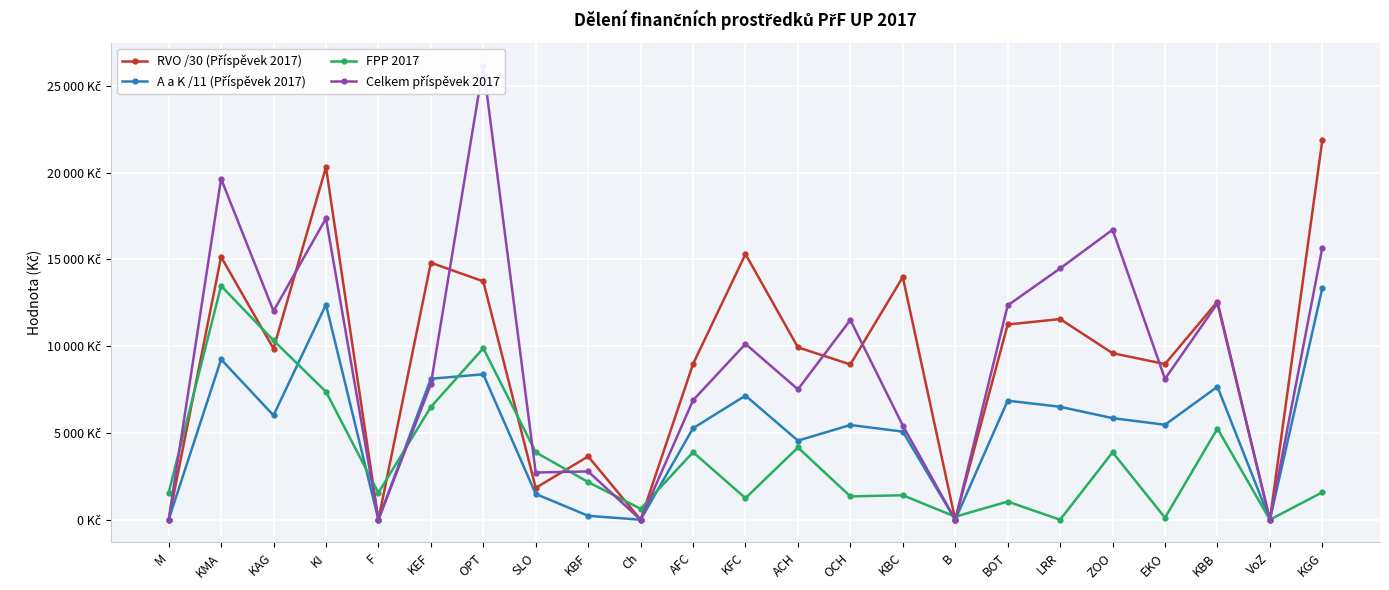

What value does the A a K /11 (Příspěvek 2017) series have at LRR?

6507.8